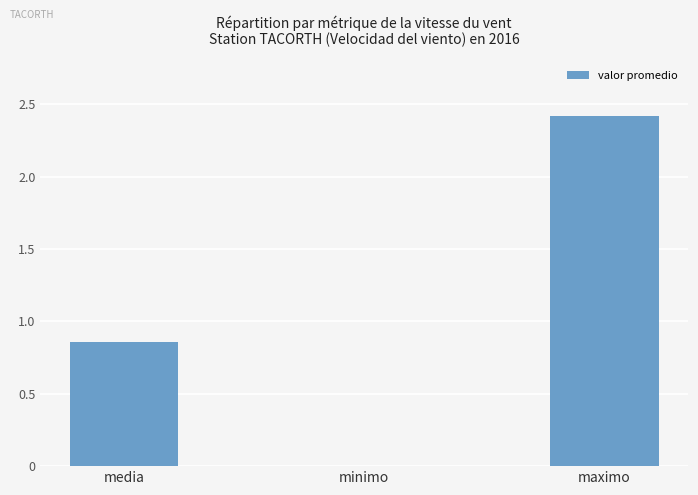

What is the sum of all values?

3.3